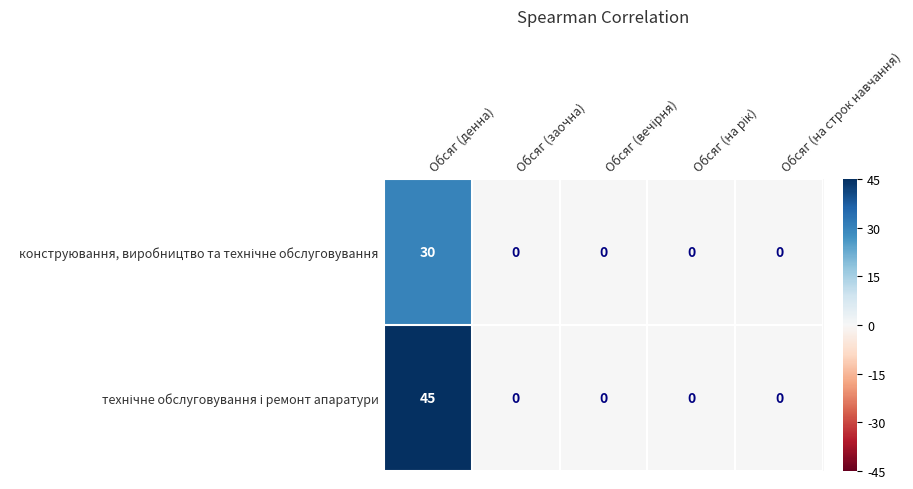

How many categories are shown in the chart?

5